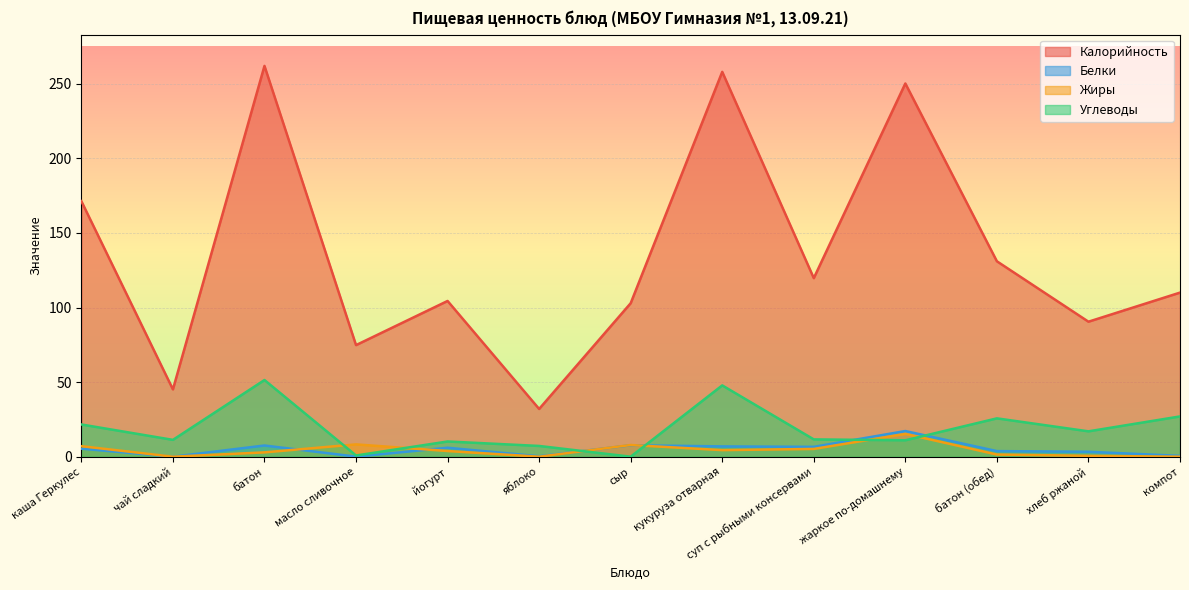

How many values in Жиры are above zero?

10